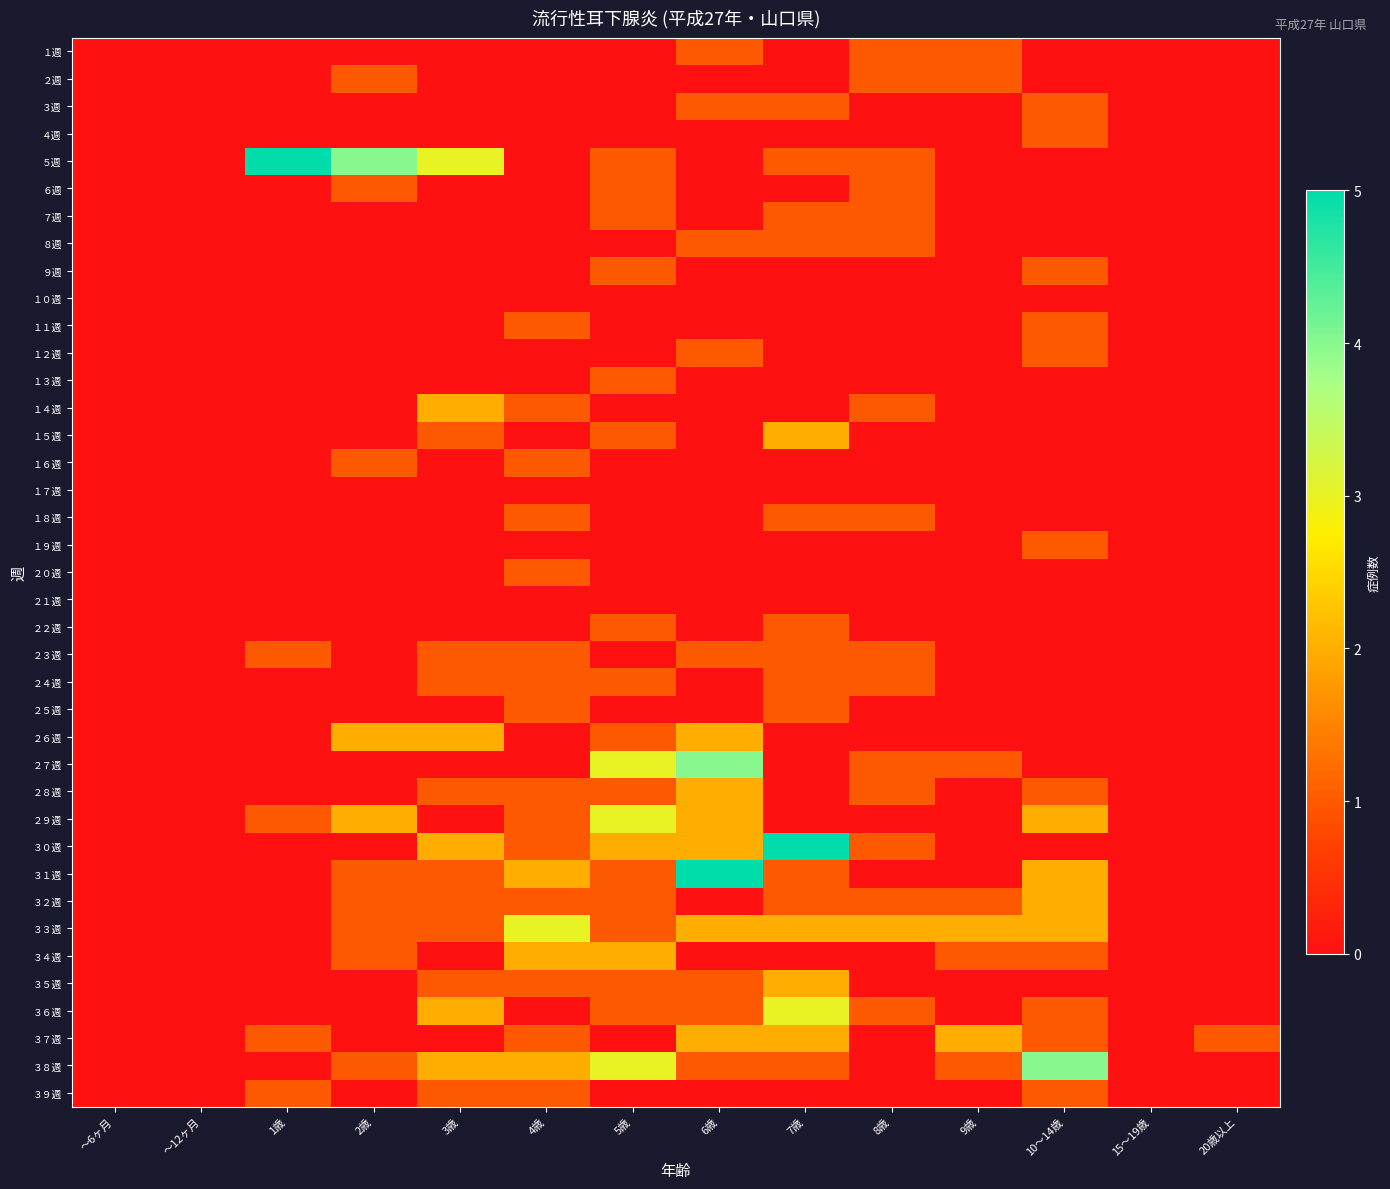

Which series has the widest spread of values?

５週